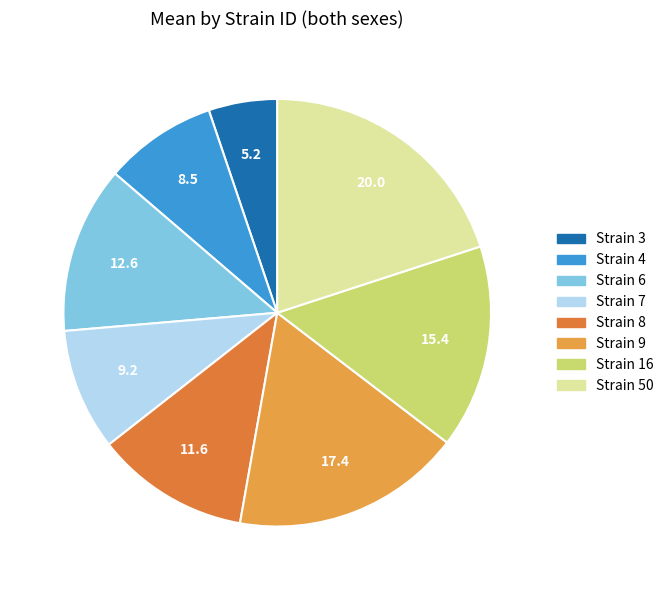

Count the number of slices in the pie.

8